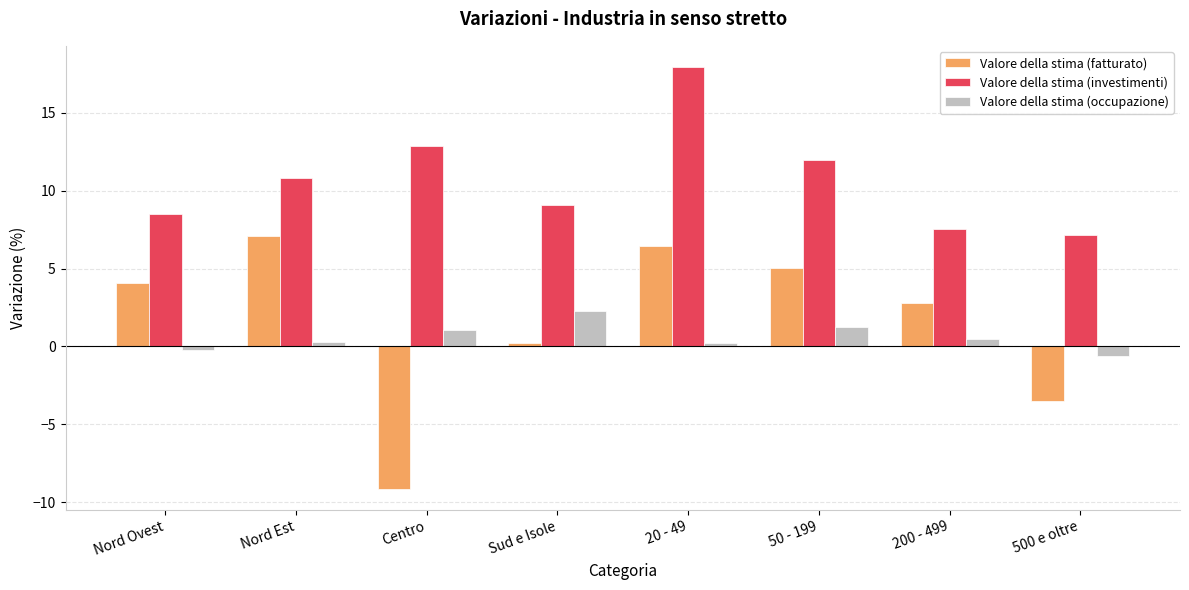

What is the difference between the maximum and minimum values in the Valore della stima (fatturato) series?

16.2